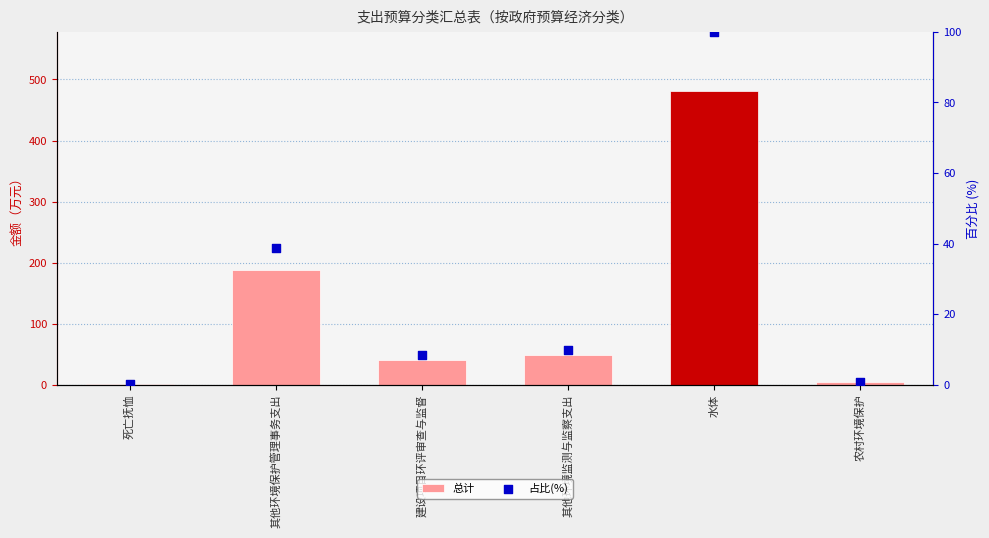

Which series has the largest Y range (max minus min)?

总计